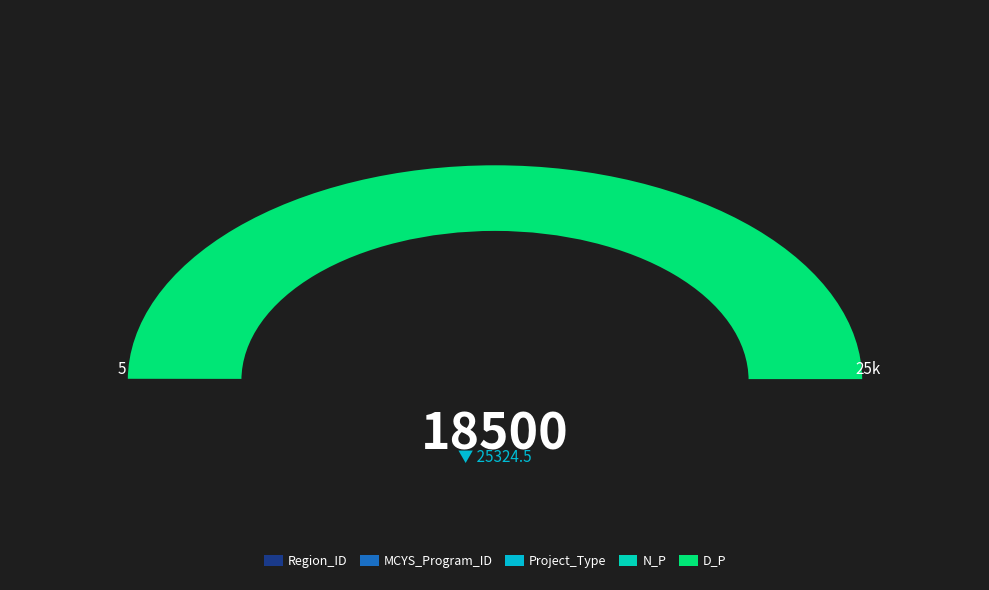

What is the largest slice in the pie chart?

D_P